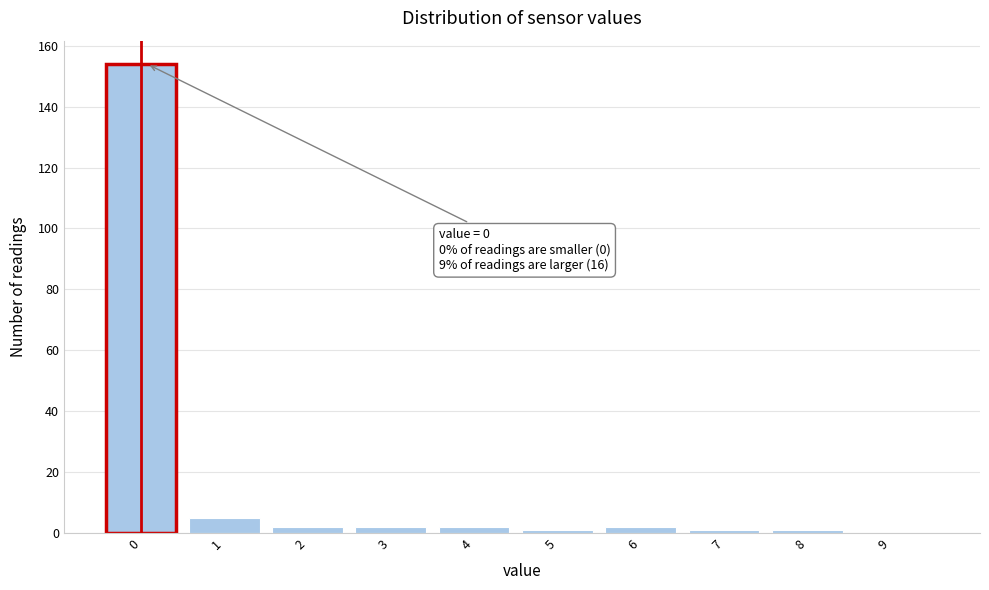

Reading left to right, what are all the values shown in this chart?

0=154	1=5	2=2	3=2	4=2	5=1	6=2	7=1	8=1	9=0